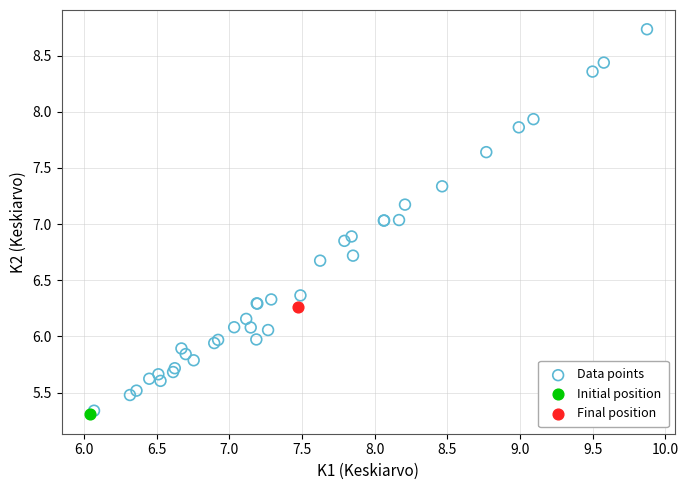

What are all the series names shown in the legend?

Data points, Initial position, Final position